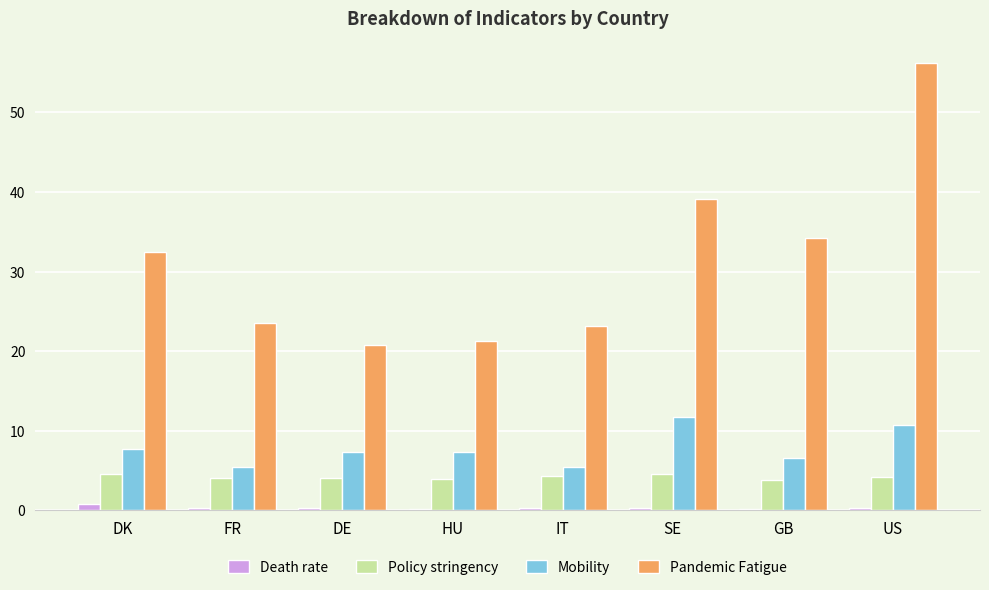

How many groups of bars are there?

8